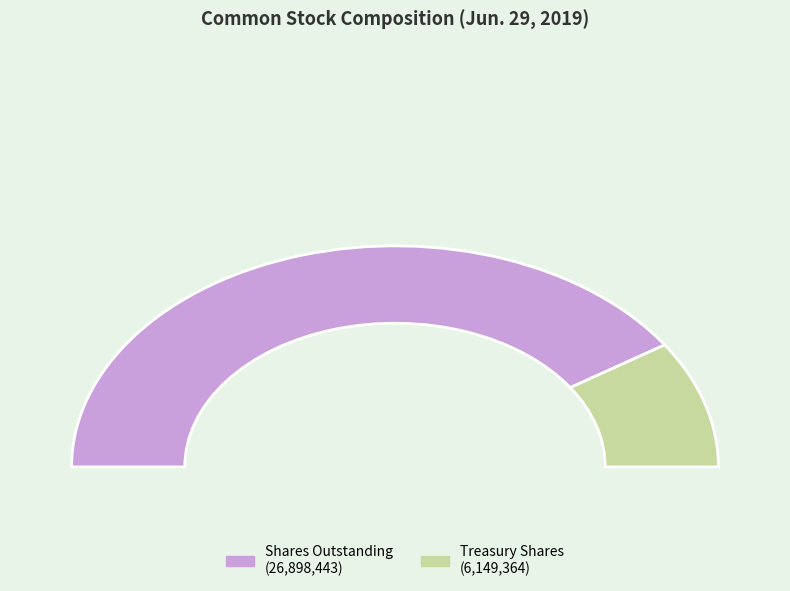

The Treasury stock, shares slice represents 19% of the pie. True or false?

True